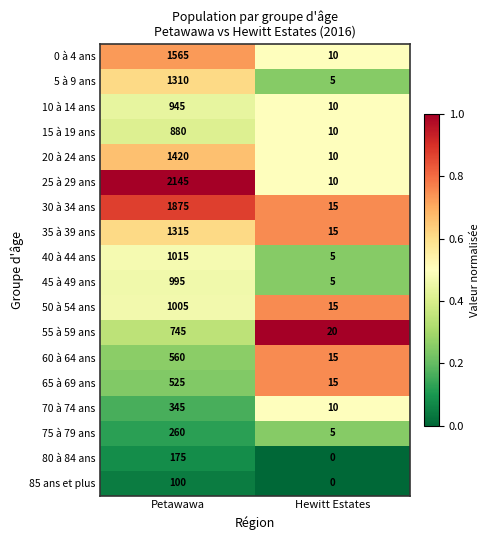

Which series has the widest spread of values?

25 à 29 ans